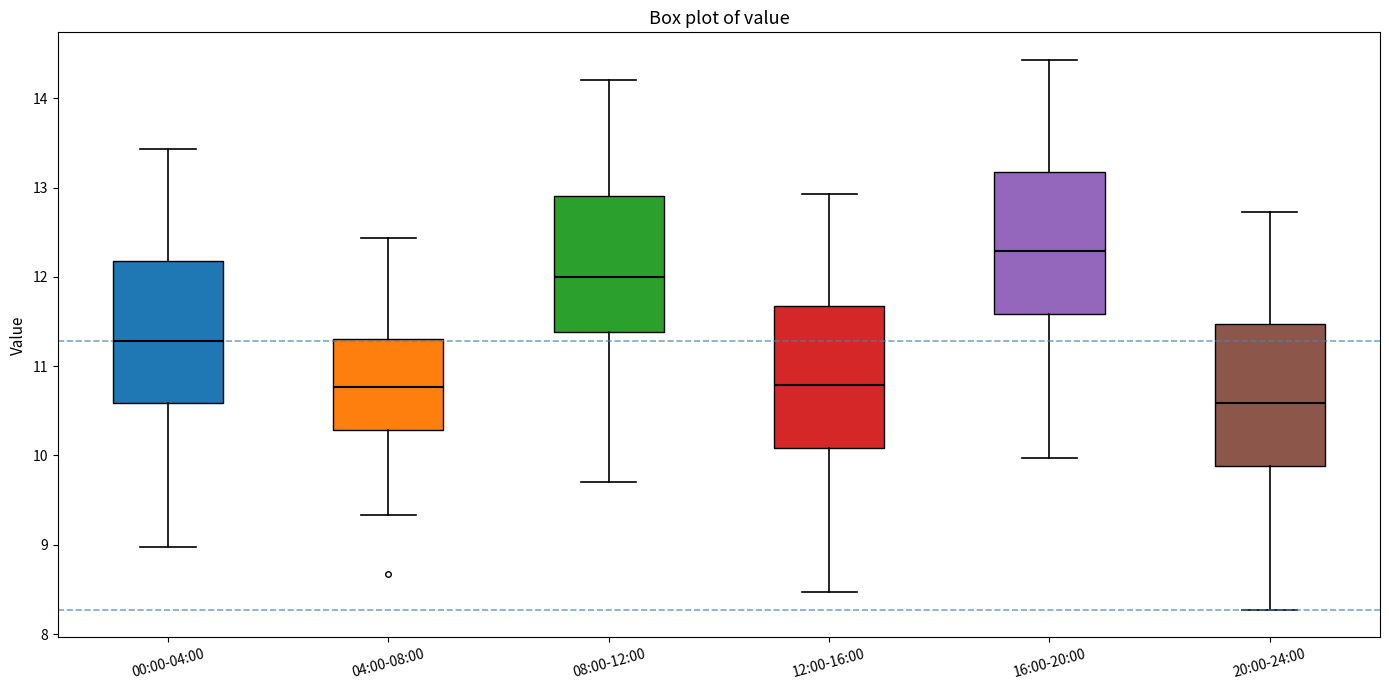

Which box's median line is the highest?

16:00-20:00